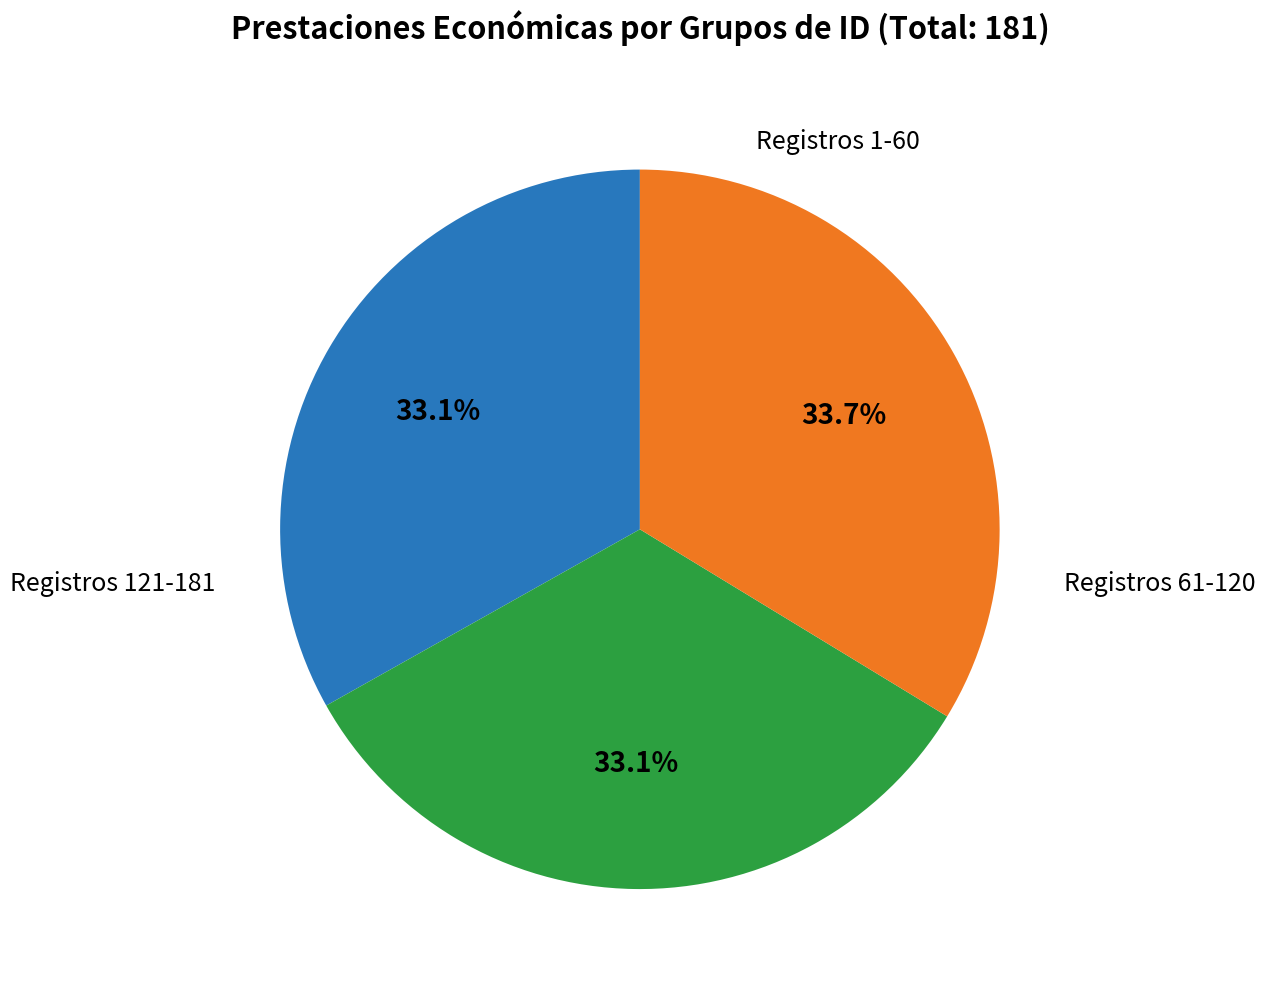

Count the number of slices in the pie.

3